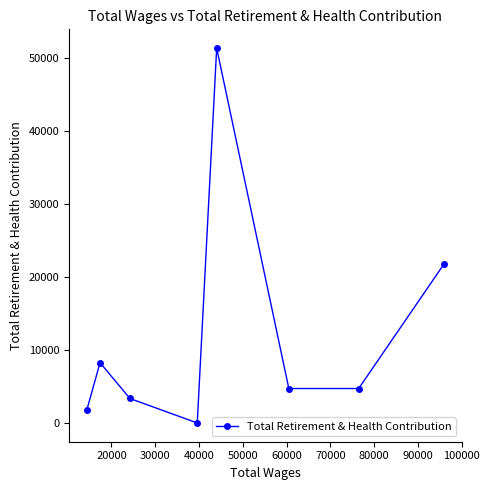

What is the value of the 4th point from the left?

0